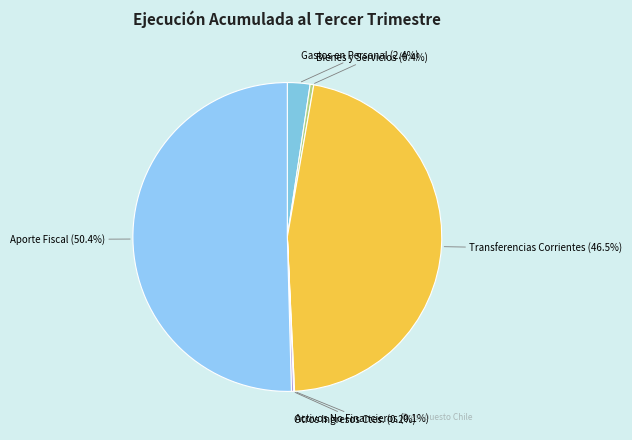

What is the largest slice in the pie chart?

Aporte Fiscal